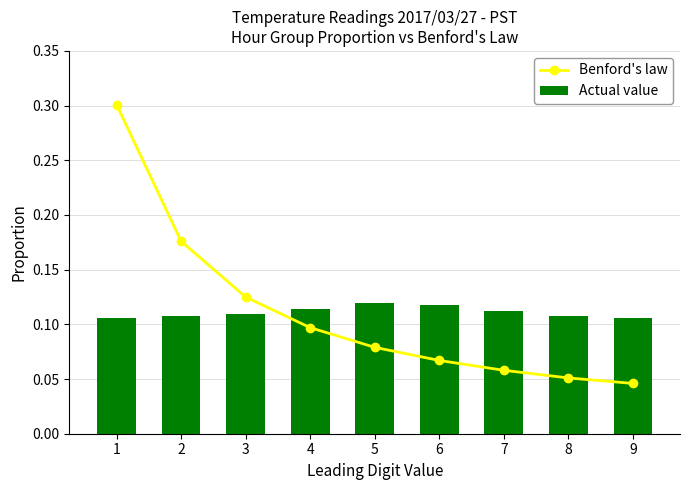

How many categories are shown in the chart?

9